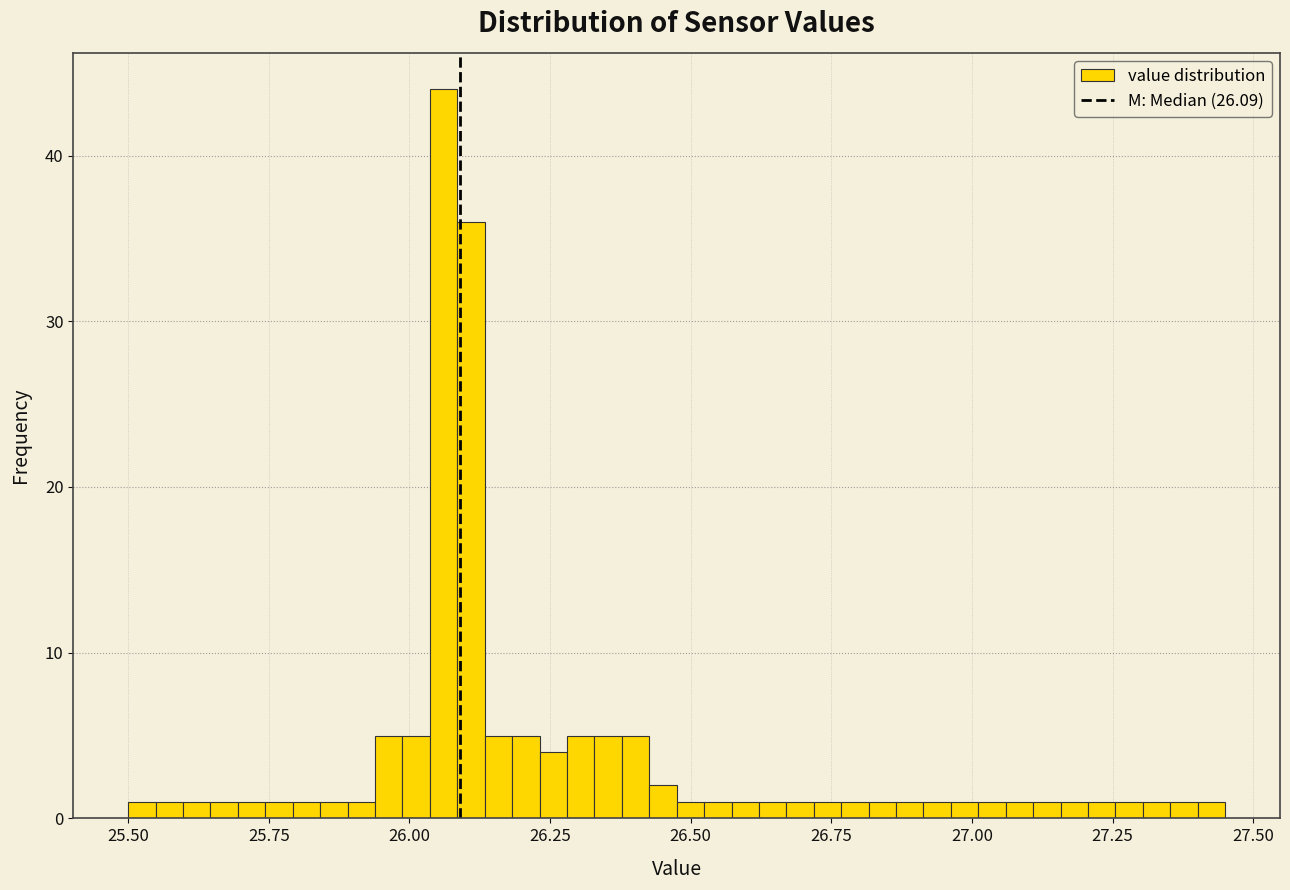

Around what value on the x-axis is the tallest bar? Give the approximate position of its centre, as read against the axis.

26.05